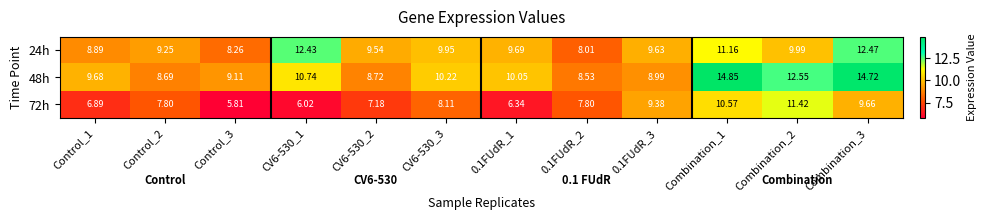

Is the value of 48h at Control_3 greater than the value of 72h at Control_1?

Yes